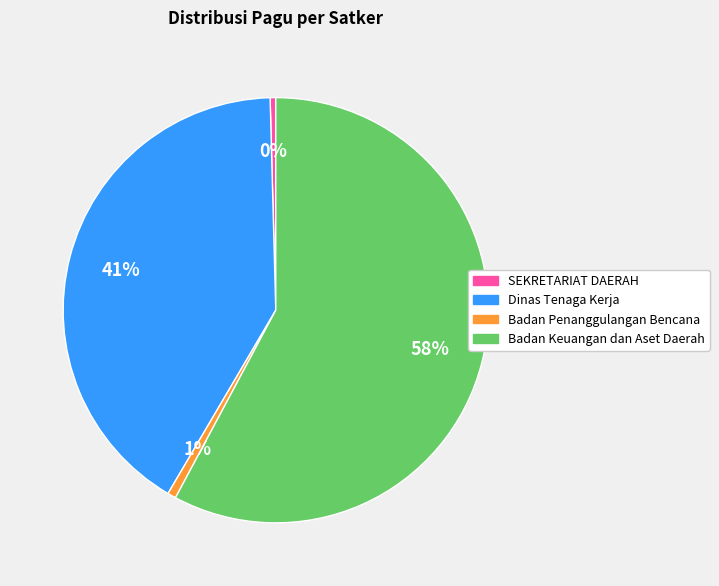

To the nearest percent, what is the average slice percentage?

25%